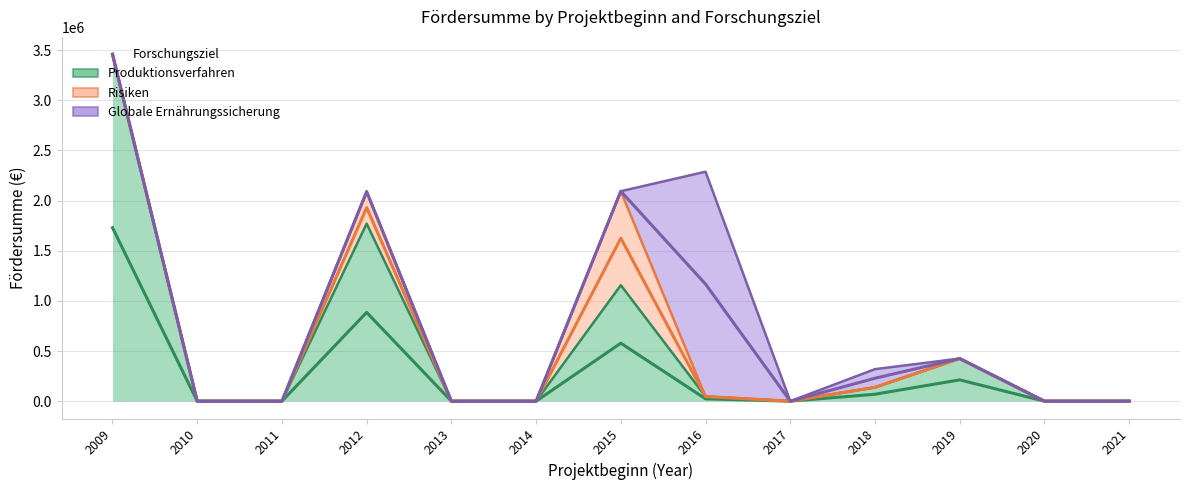

The value of Risiken at 2019 is 0. True or false?

True